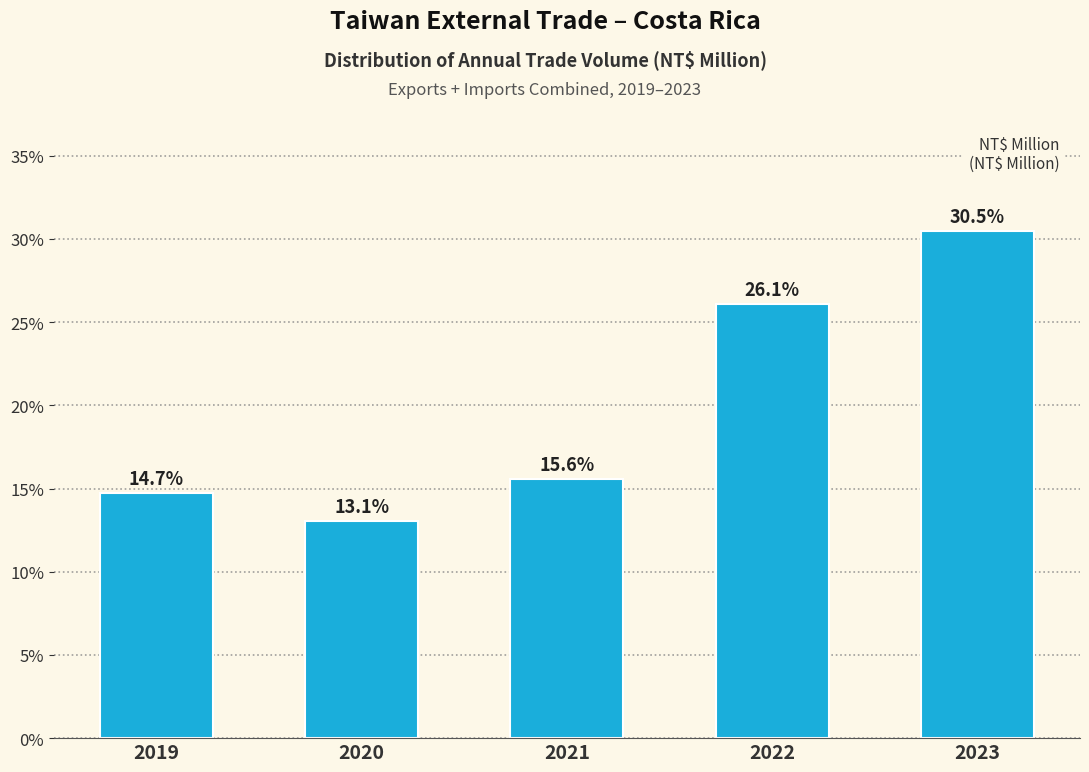

Reading right to left, transcribe all the data shown in this chart.

30.5	26.1	15.6	13.1	14.7